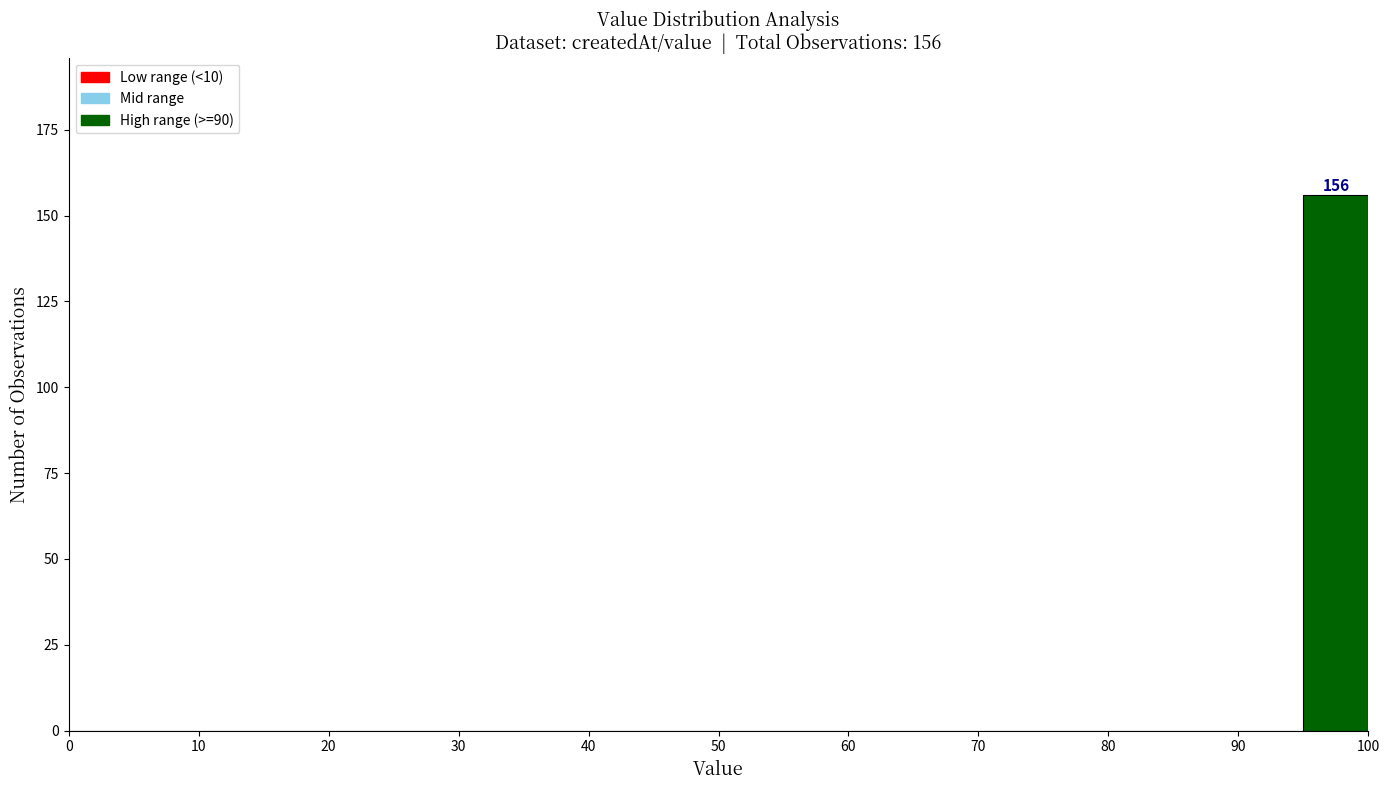

Over which range of the x-axis is the bar tallest?

95 to 100